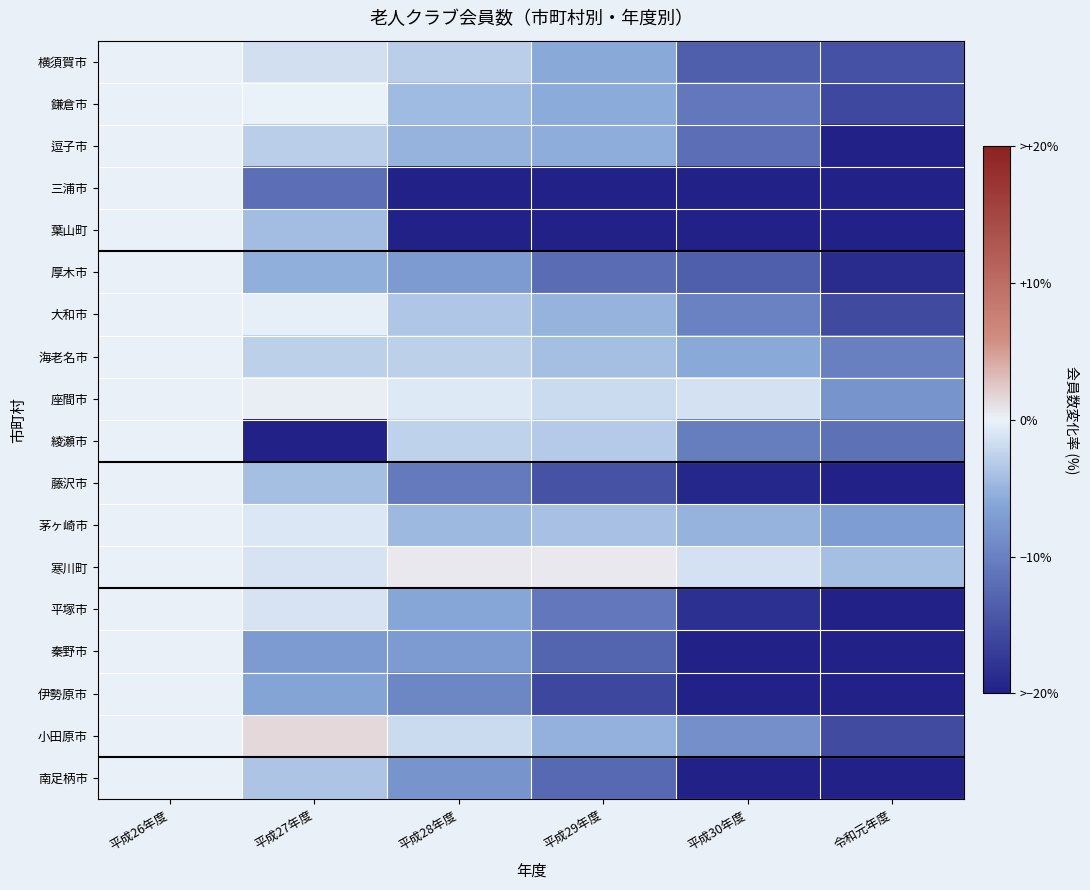

Rank the series by their maximum value, from lowest to highest.

横須賀市, 鎌倉市, 逗子市, 三浦市, 葉山町, 厚木市, 大和市, 海老名市, 綾瀬市, 藤沢市, 茅ヶ崎市, 平塚市, 秦野市, 伊勢原市, 南足柄市, 座間市, 寒川町, 小田原市